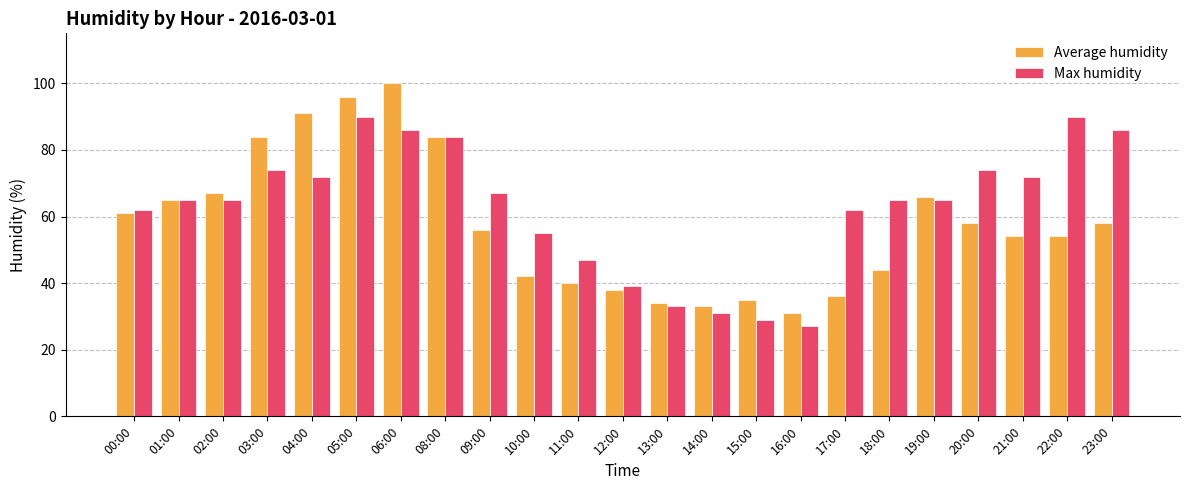

What is the value of the Average humidity bar at the 6th from the left?

96